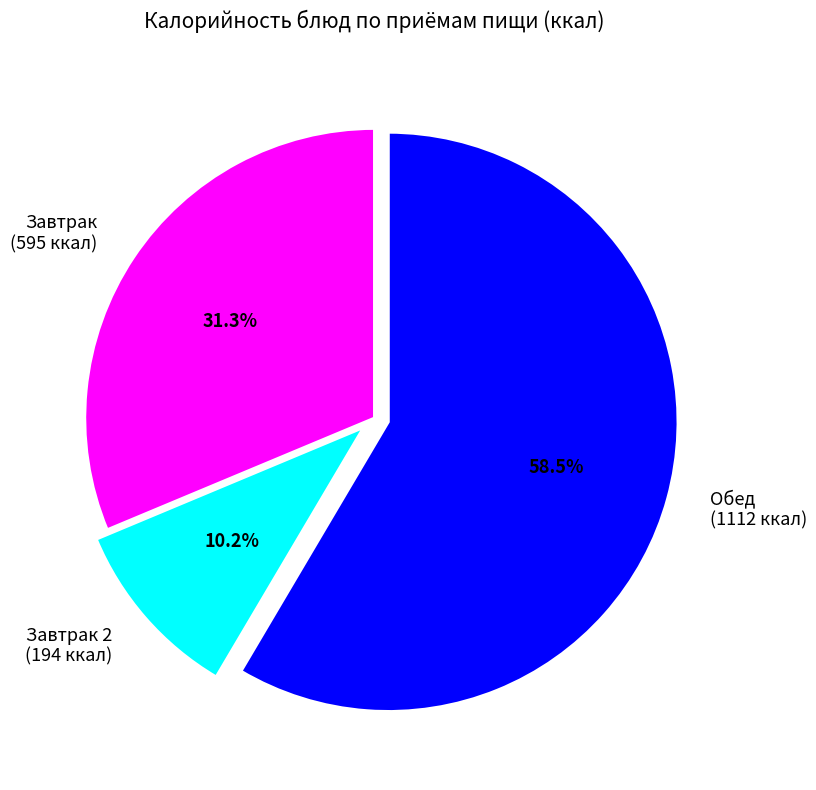

Which category has the biggest portion of the pie?

Обед (1112 ккал)